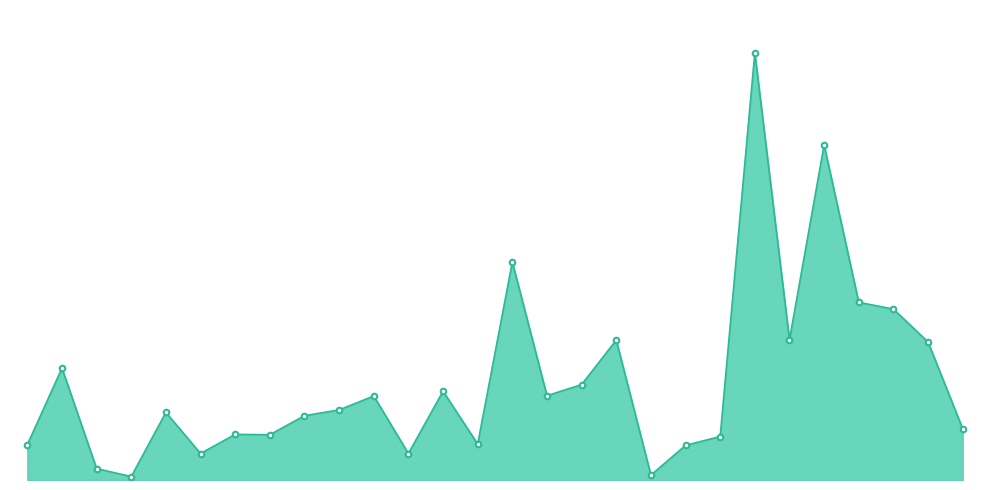

Where is the data nearest to the value 4646?

Bolton